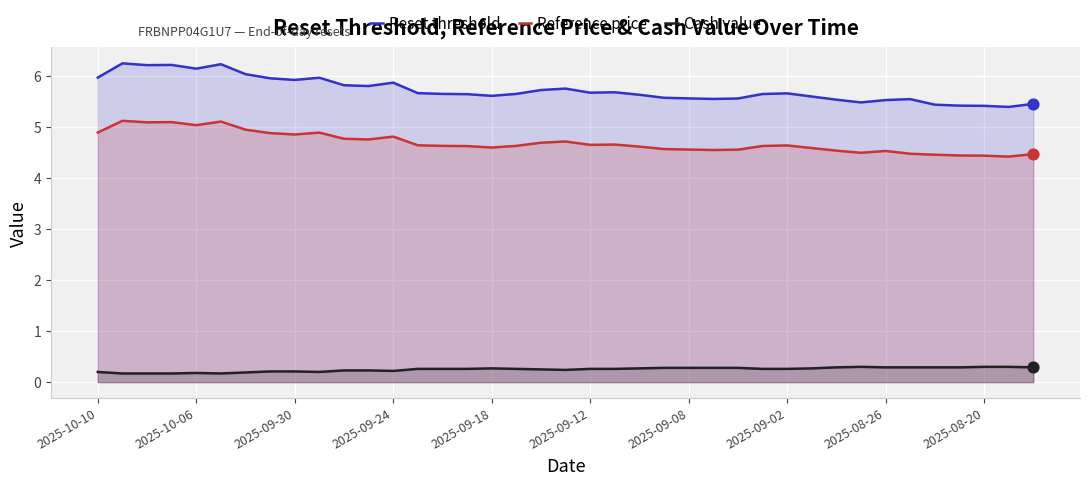

What are all the series names shown in the legend?

Reset threshold, Reference price, Cash value